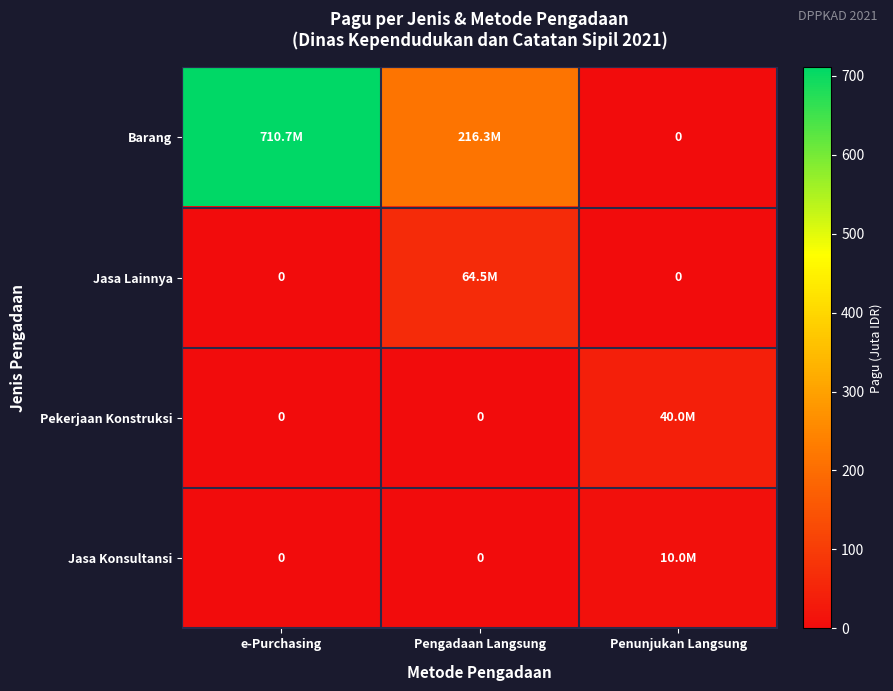

The value of Jasa Konsultansi at e-Purchasing is 5.9. True or false?

False